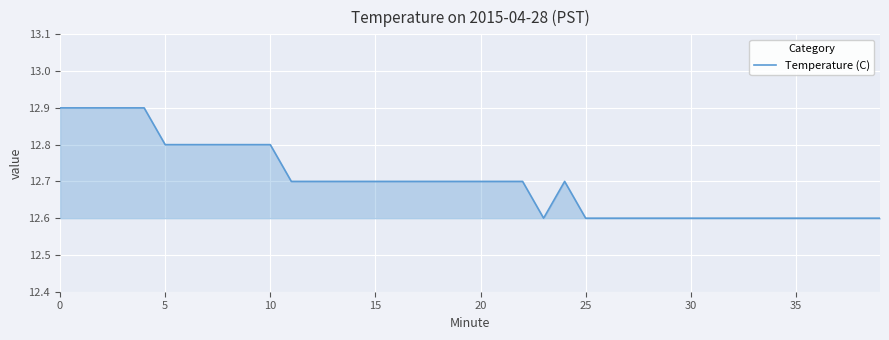

What is the greatest value displayed?

12.9